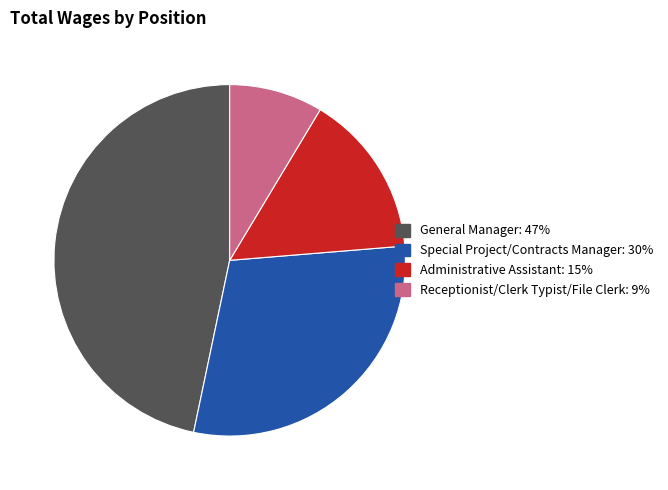

Is there any slice that represents more than half of the pie?

No